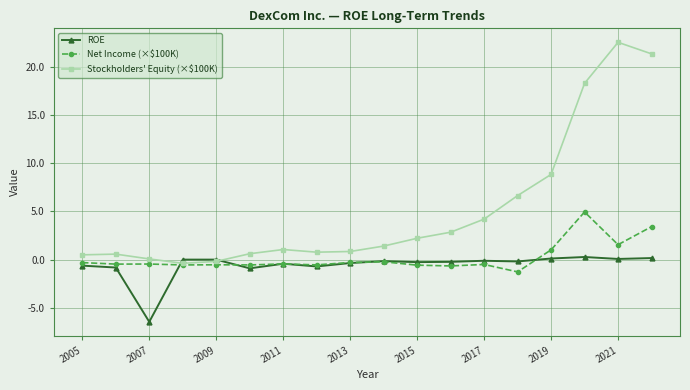

What is the maximum value shown in the chart?

22.5